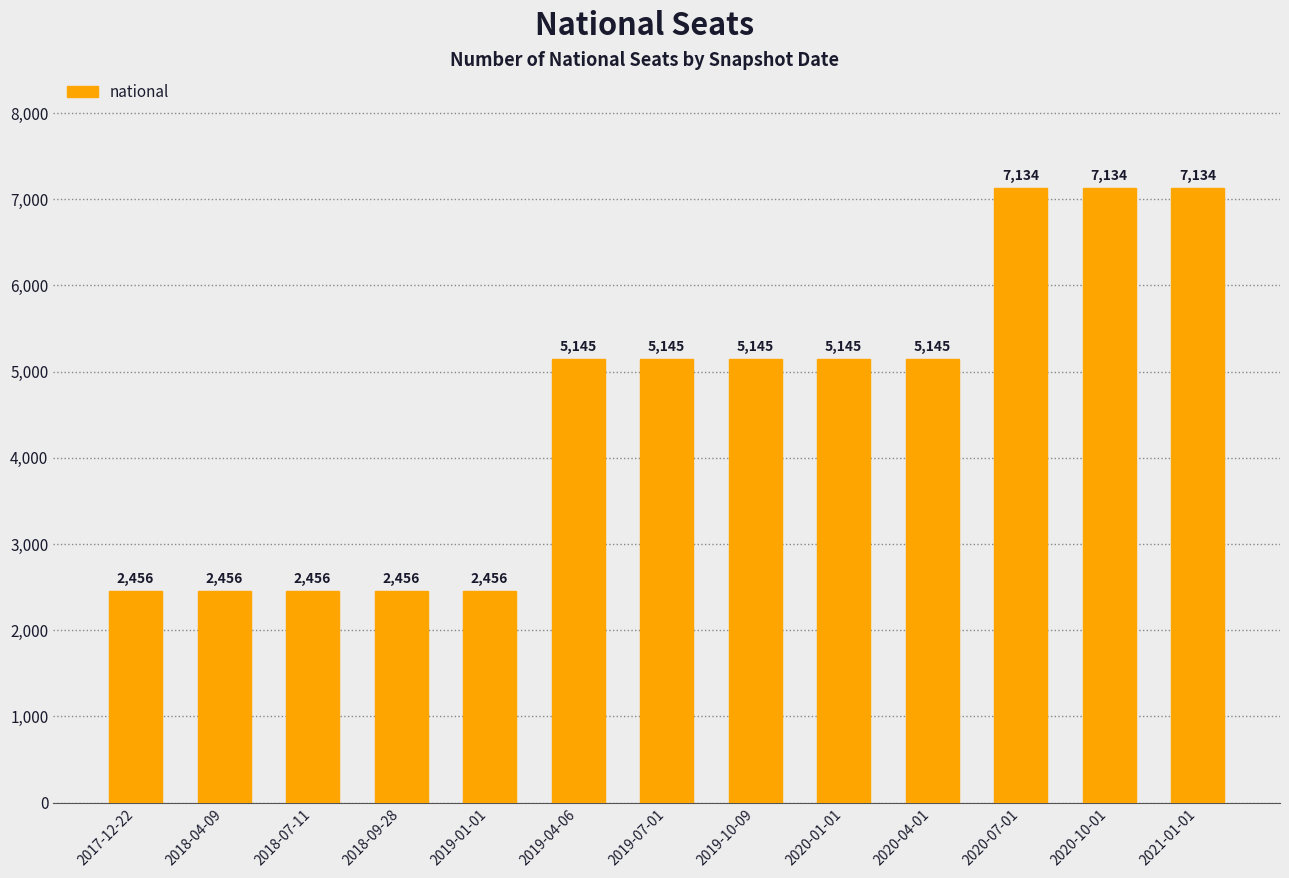

What is the label of the 6th bar from the left?

2019-04-06